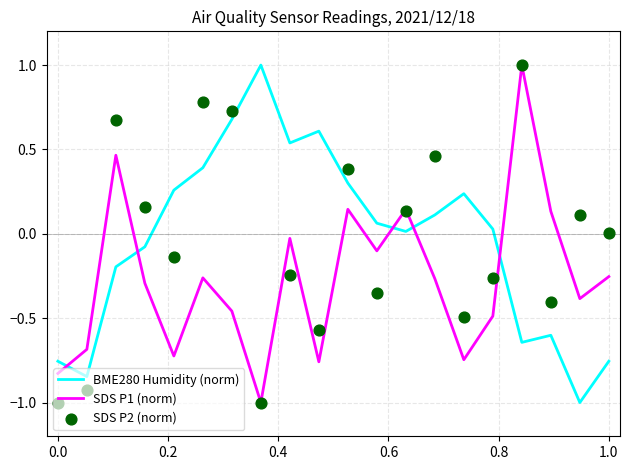

Which series has the largest Y range (max minus min)?

BME280 Humidity (norm)